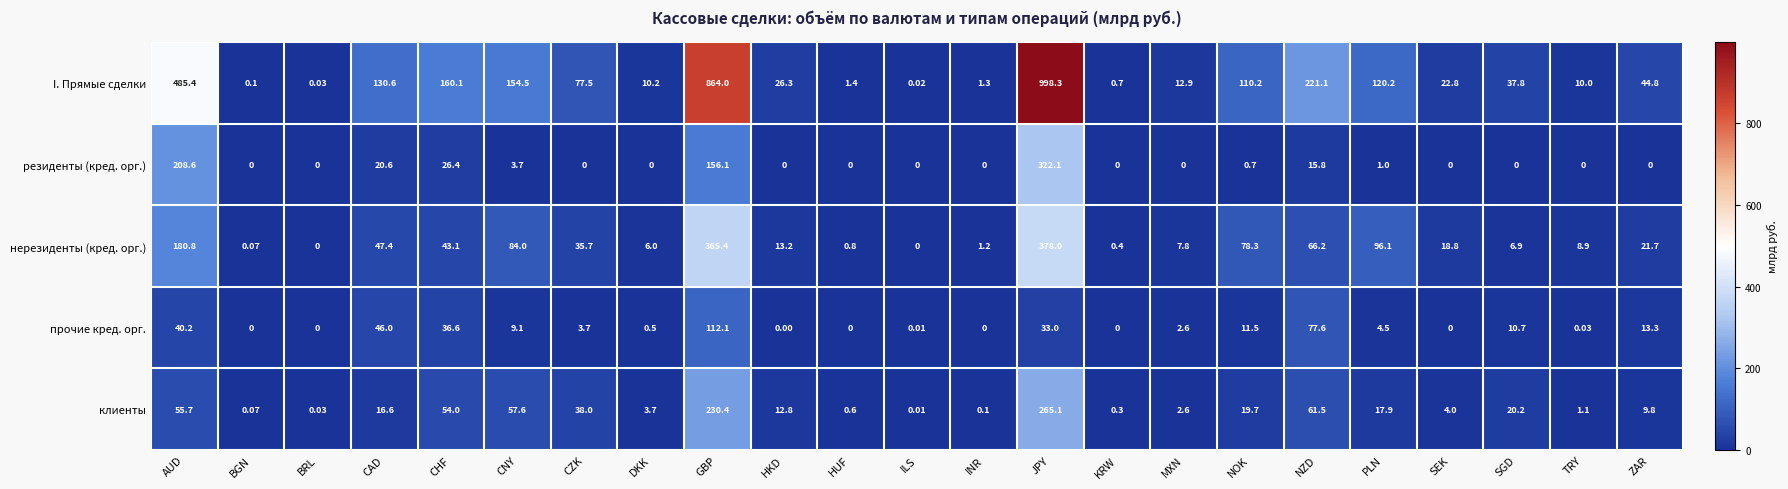

Which category has the highest value across all series?

JPY